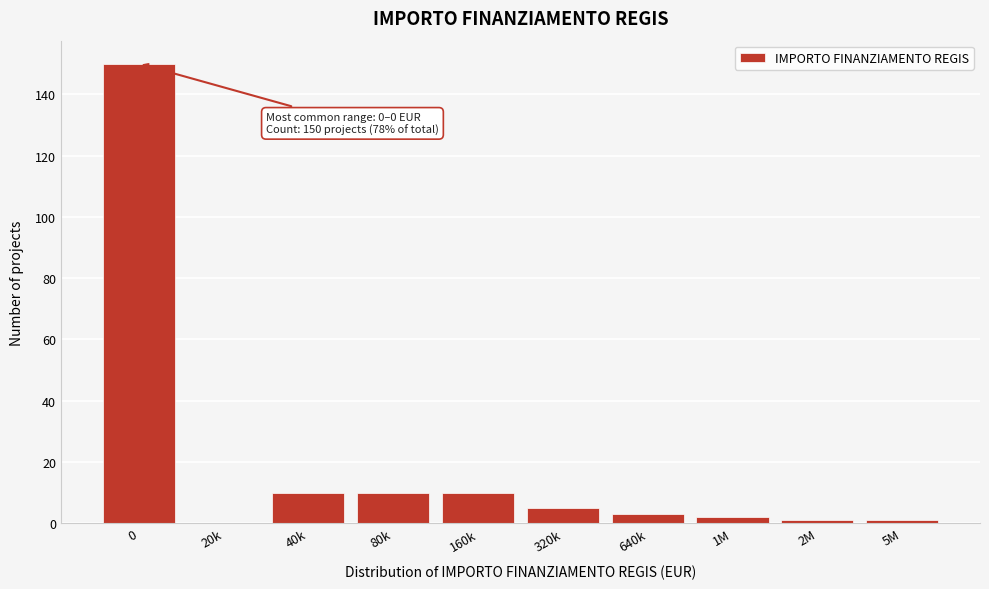

Reading right to left, list all the values displayed in this chart.

5M=1	2M=1	1M=2	640k=3	320k=5	160k=10	80k=10	40k=10	20k=0	0=150